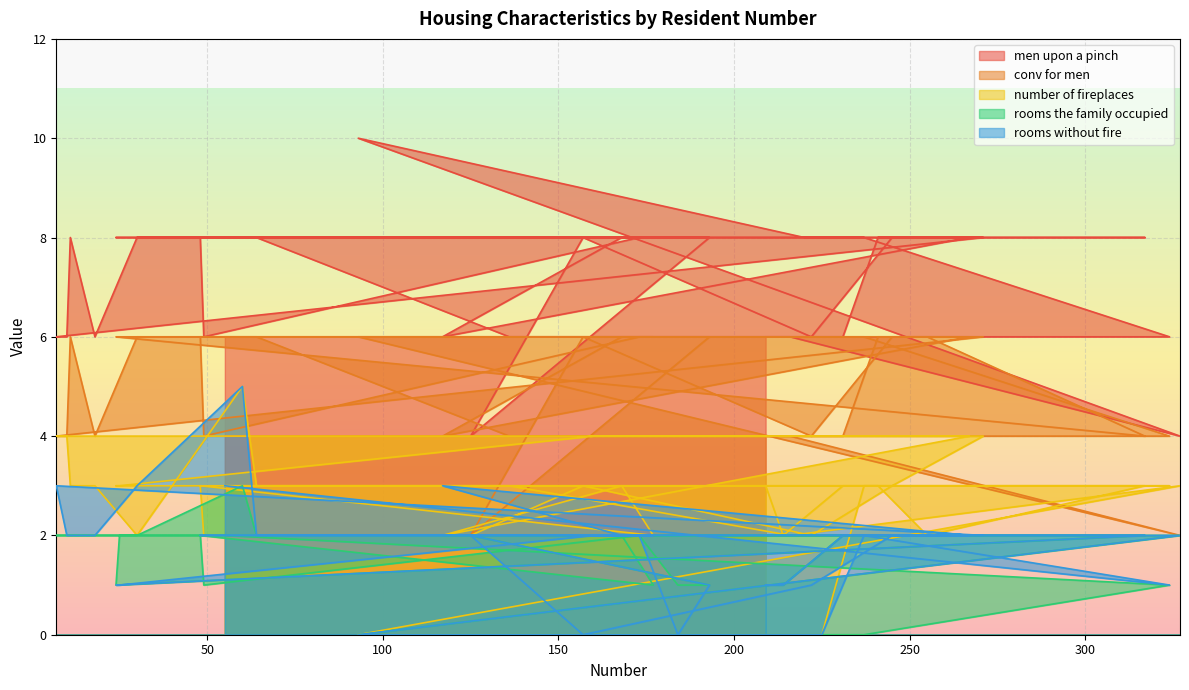

Reading left to right, transcribe all the data shown in this chart.

men upon a pinch: 209=6	214=6	231=6	241=8	255=8	317=8	24=8	25=8	160=8	228=8	267=8	117=6	168=8	177=8	48=8	49=6	173=8	184=8	193=8	125=4	157=8	222=6	245=8	271=8	7=6	10=6	11=8	18=6	30=8	60=8	64=8	136=6	216=6	327=4	93=10	220=8	225=8	237=8	324=6	55=6
conv for men: 209=4	214=4	231=4	241=6	255=6	317=4	24=6	25=6	160=6	228=6	267=6	117=4	168=6	177=6	48=6	49=4	173=6	184=6	193=6	125=2	157=6	222=4	245=6	271=6	7=4	10=4	11=6	18=4	30=6	60=6	64=6	136=4	216=4	327=2	93=6	220=6	225=6	237=6	324=4	55=4
number of fireplaces: 209=3	214=2	231=3	241=3	255=2	317=3	24=3	25=3	160=4	228=4	267=4	117=2	168=3	177=2	48=3	49=2	173=2	184=2	193=2	125=2	157=3	222=2	245=3	271=4	7=4	10=4	11=3	18=3	30=2	60=5	64=3	136=3	216=2	327=3	93=0	220=0	225=0	237=3	324=3	55=3
rooms the family occupied: 209=1	214=1	231=2	241=2	255=2	317=2	24=1	25=2	160=2	228=2	267=2	117=2	168=2	177=1	48=2	49=1	173=2	184=1	193=1	125=2	157=2	222=2	245=2	271=2	7=2	10=2	11=2	18=2	30=2	60=3	64=2	136=2	216=2	327=2	93=0	220=0	225=0	237=0	324=1	55=2
rooms without fire: 209=1	214=1	231=2	241=2	255=2	317=2	24=1	25=1	160=2	228=2	267=2	117=3	168=2	177=2	48=2	49=2	173=2	184=0	193=1	125=2	157=0	222=1	245=2	271=2	7=3	10=2	11=2	18=2	30=3	60=5	64=2	136=2	216=2	327=2	93=0	220=0	225=0	237=2	324=1	55=3